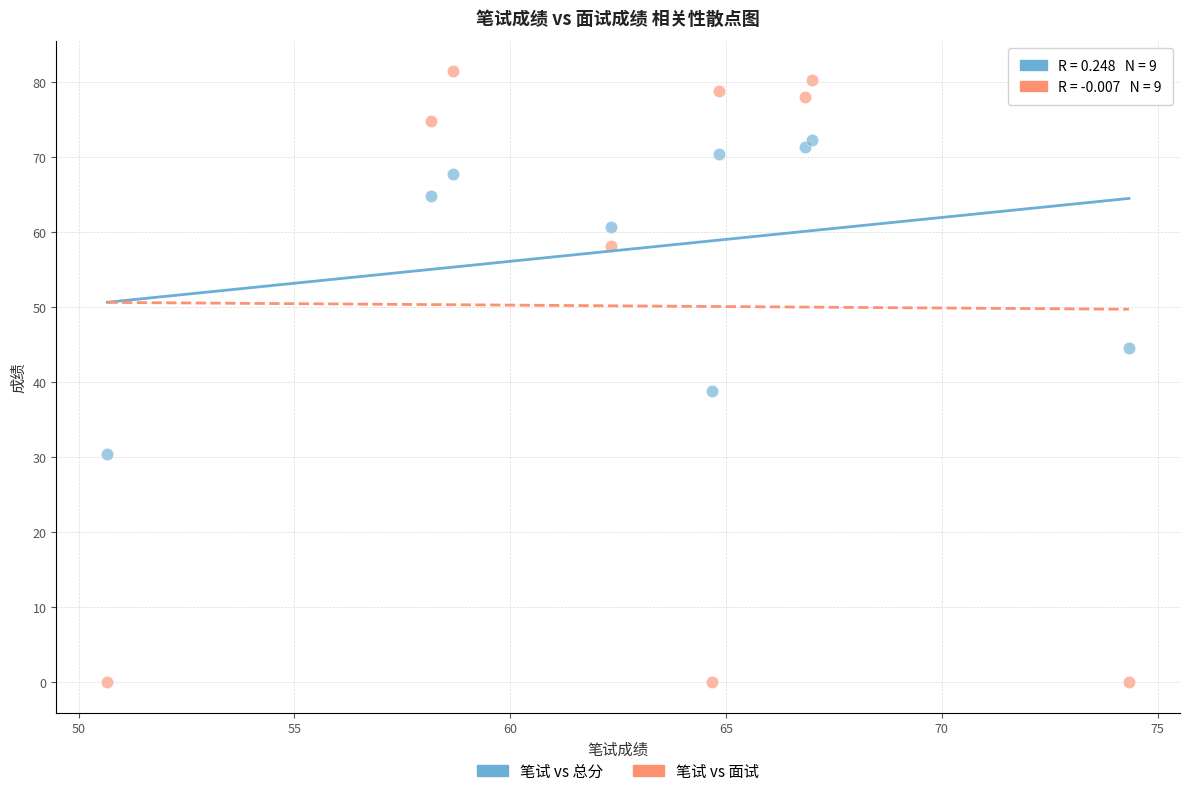

Across all data points, what is the range of X values (max minus min)?

23.7